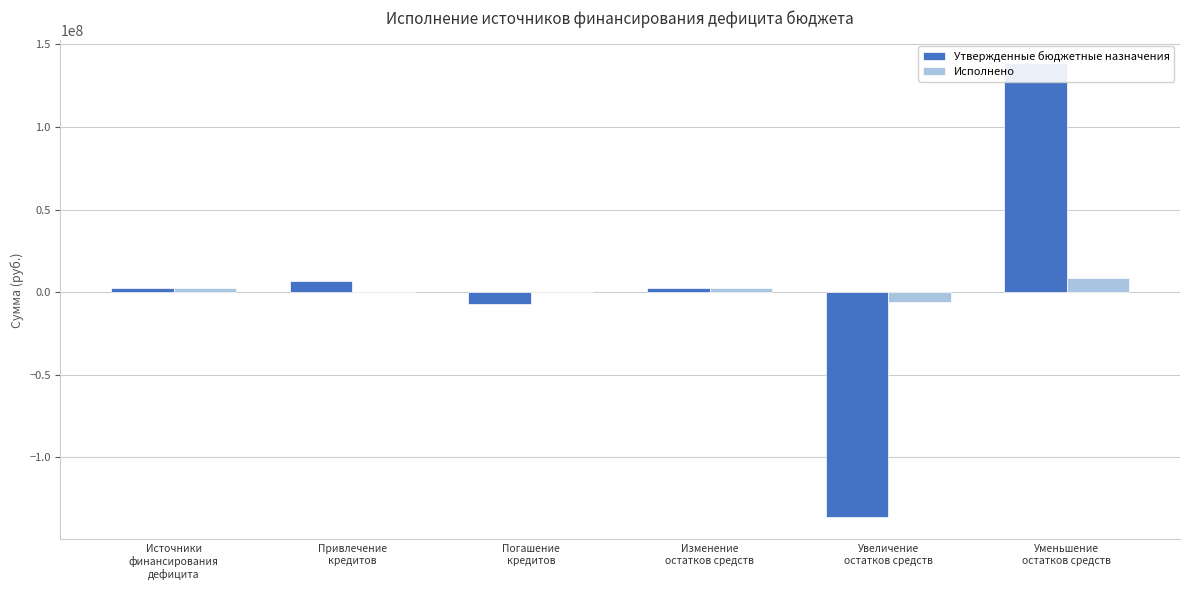

True or false: Исполнено has a value of 4248688.0 at Изменение
остатков средств.

False